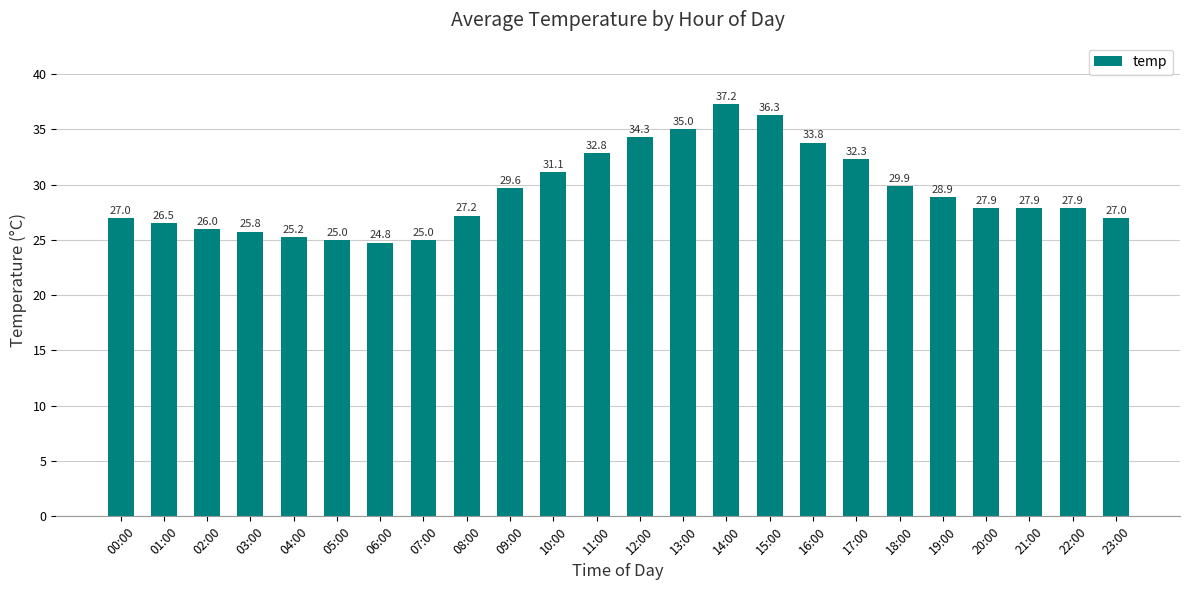

Which has a higher value, 06:00 or 17:00?

17:00